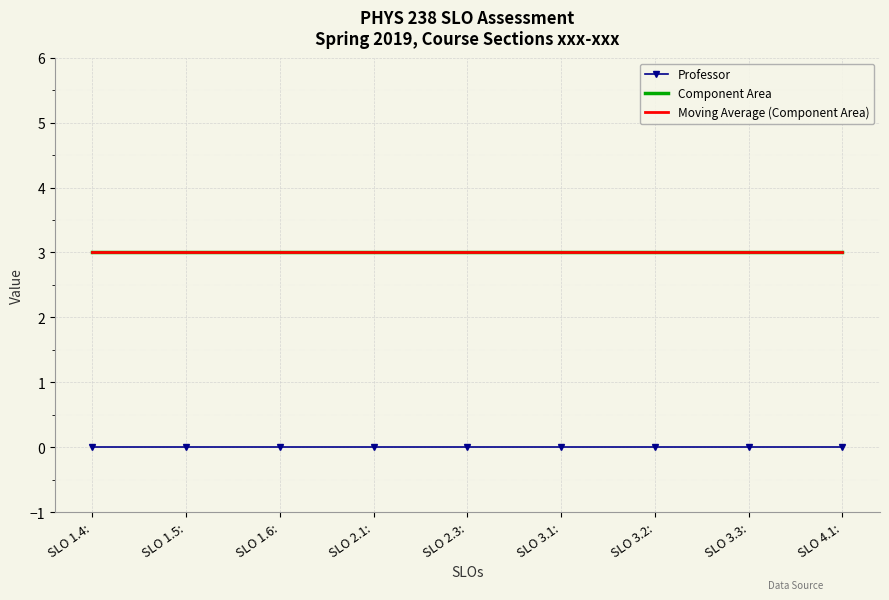

What is the label of the 9th point from the left?

SLO 4.1: